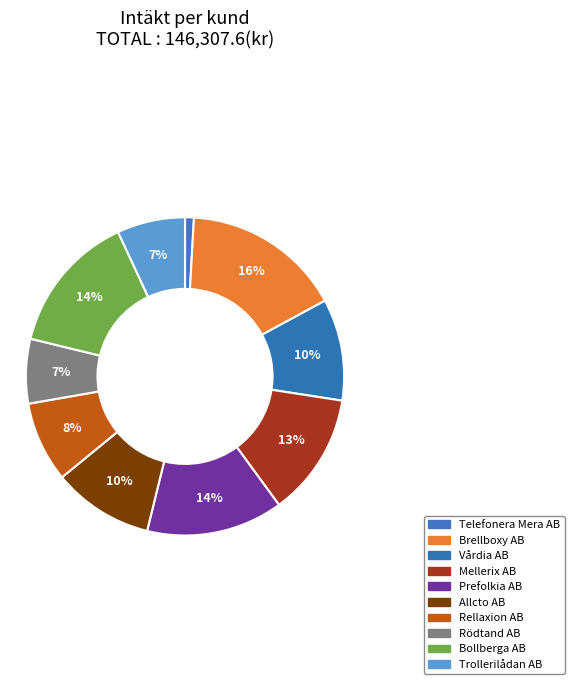

To the nearest percent, what is the combined percentage of Rödtand AB and Rellaxion AB?

15%